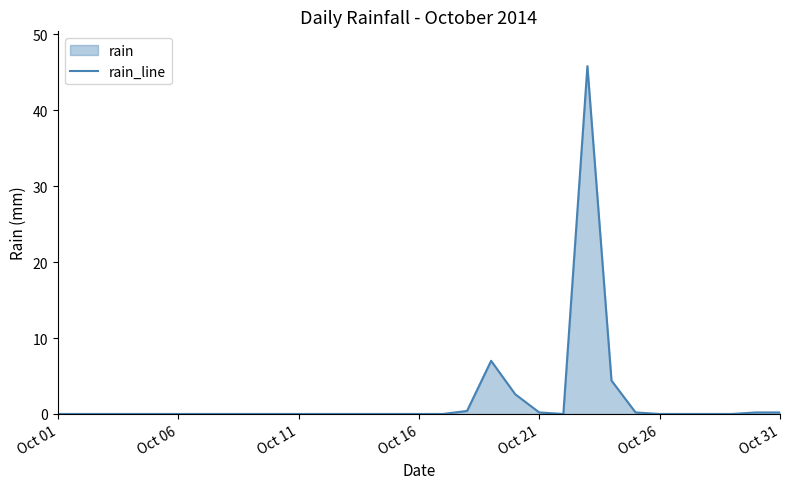

What is the difference between the second highest and second lowest values?

7.0